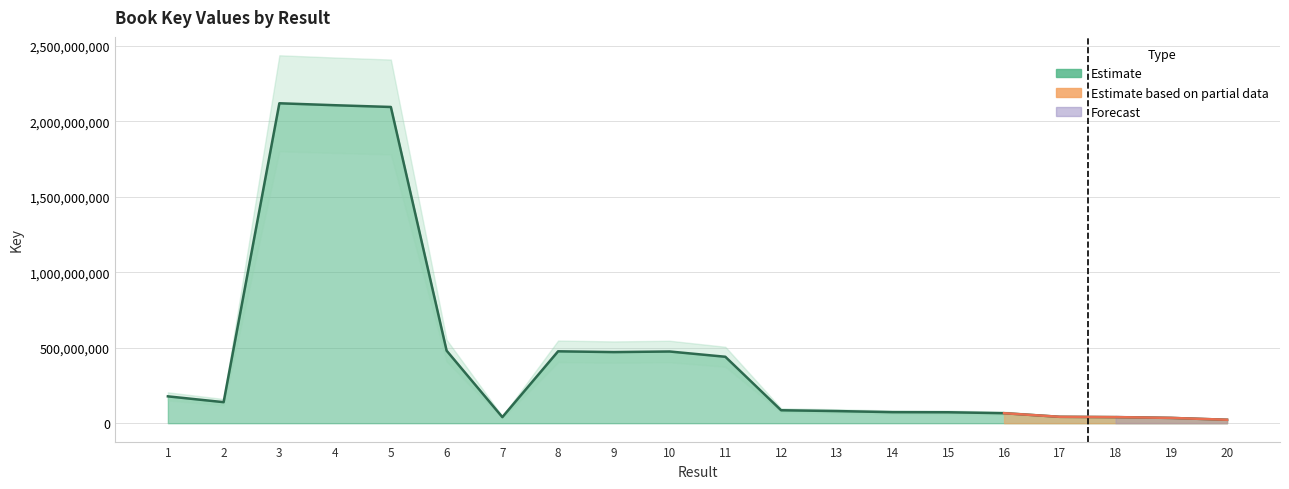

Reading right to left, what are all the values shown in this chart?

22774011	34899269	40265510	42259854	66219072	72394991	73122753	80288964	85710102	439921864	474817643	470877663	476048002	40271862	480392121	2094234582	2105814581	2118777413	139276868	177714015